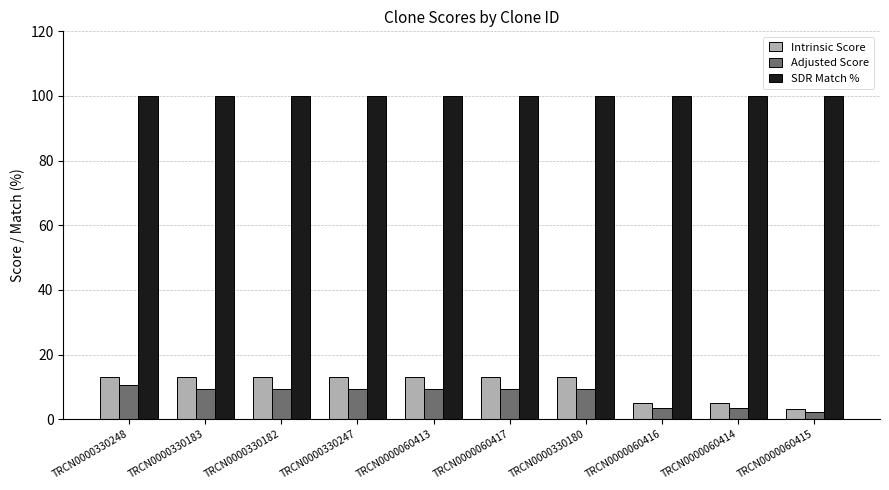

Which series changed the most between TRCN0000330182 and TRCN0000060415?

Intrinsic Score